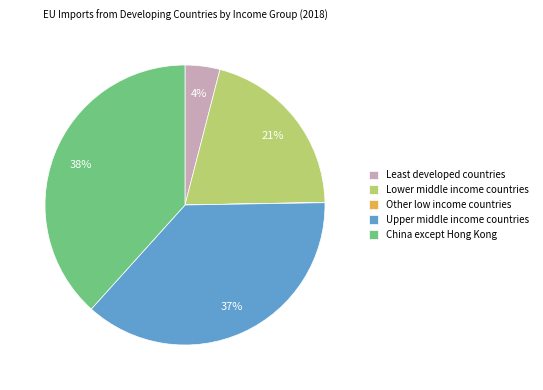

Is there a majority slice in this chart?

No